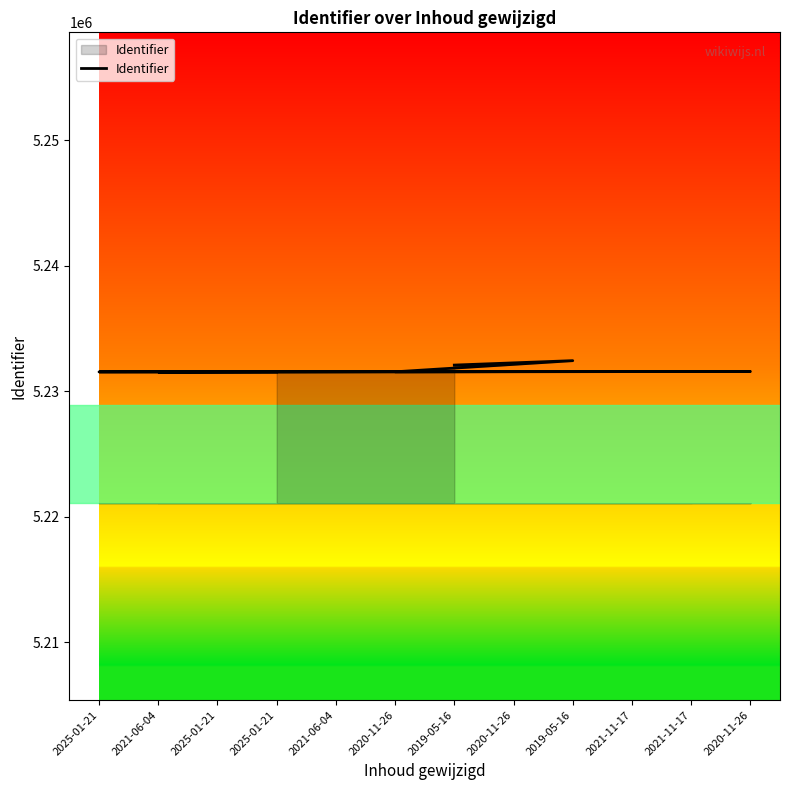

Is this an area chart (filled region under the line)?

No